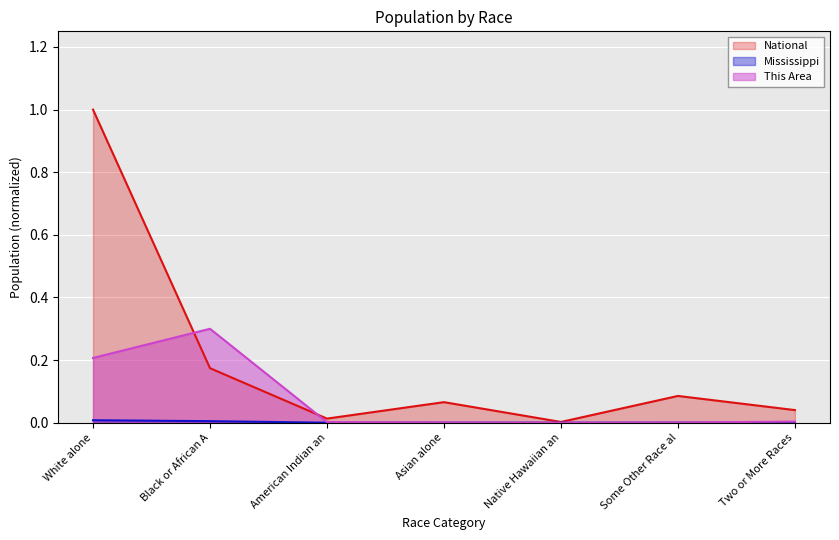

What position from the left is Asian alone?

4